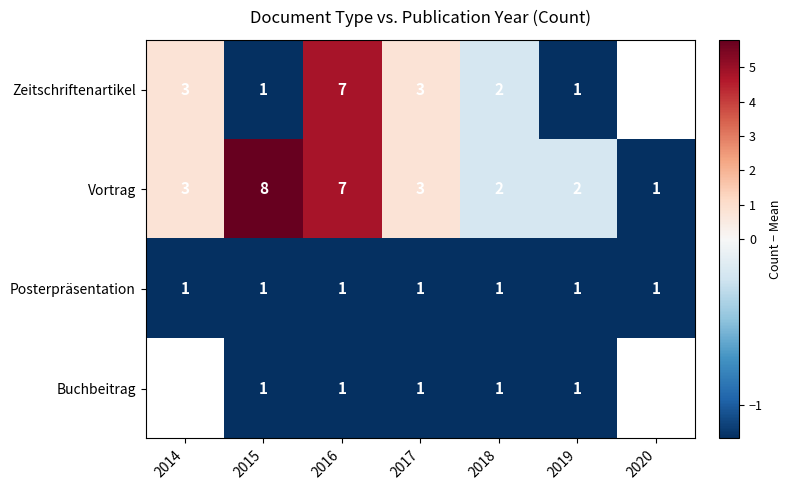

What is the spread (max minus min) of values at 2018?

1.0